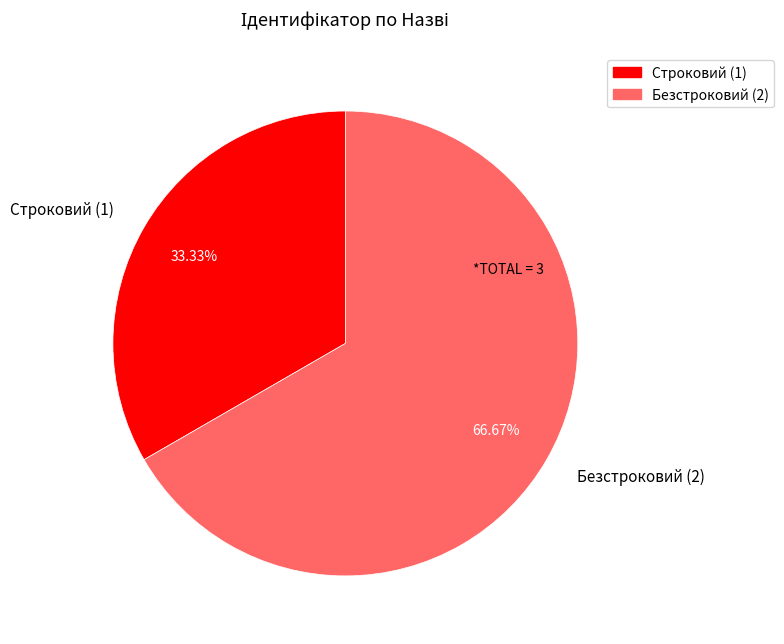

Count the number of slices in the pie.

2